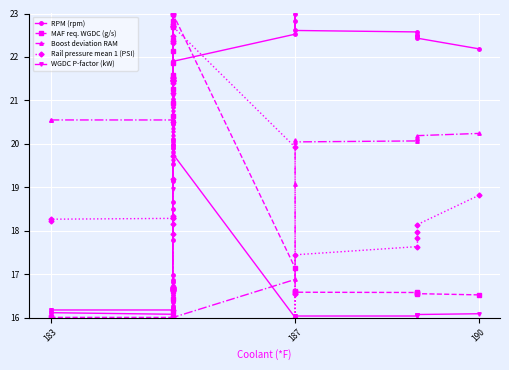

Rank the series by their maximum value, from highest to lowest.

RPM (rpm), MAF req. WGDC (g/s), Boost deviation RAM, Rail pressure mean 1 (PSI), WGDC P-factor (kW)